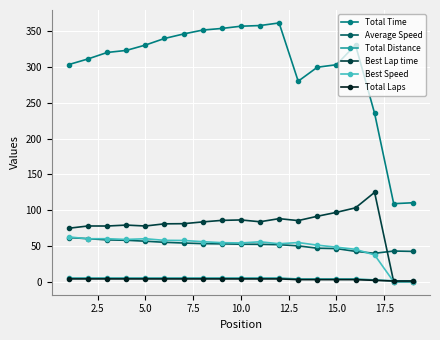

True or false: Best Lap time has more than 0 points higher than both neighbors.

True